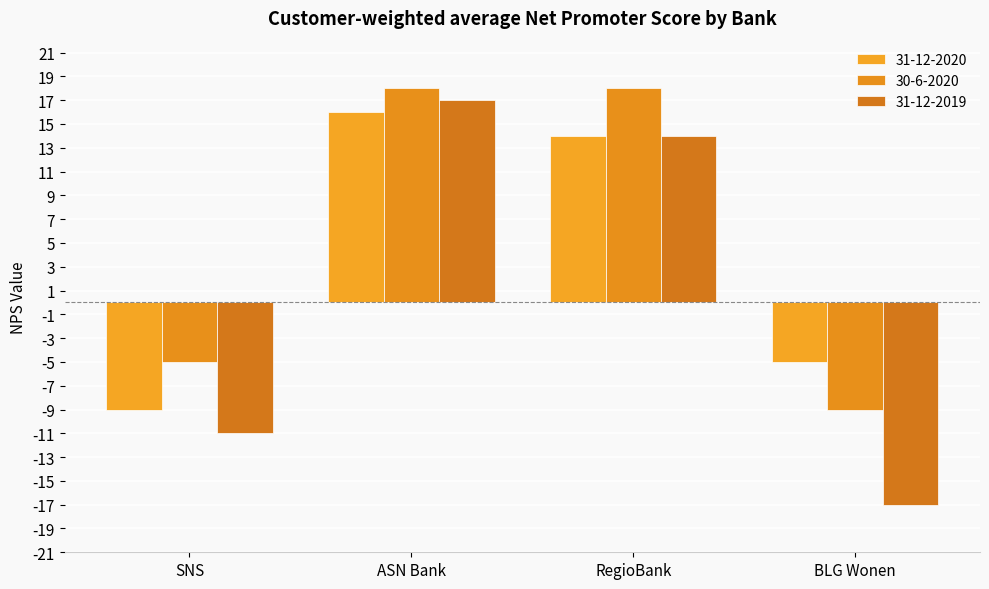

What is the value of the 31-12-2019 bar at the 3rd from the left?

14